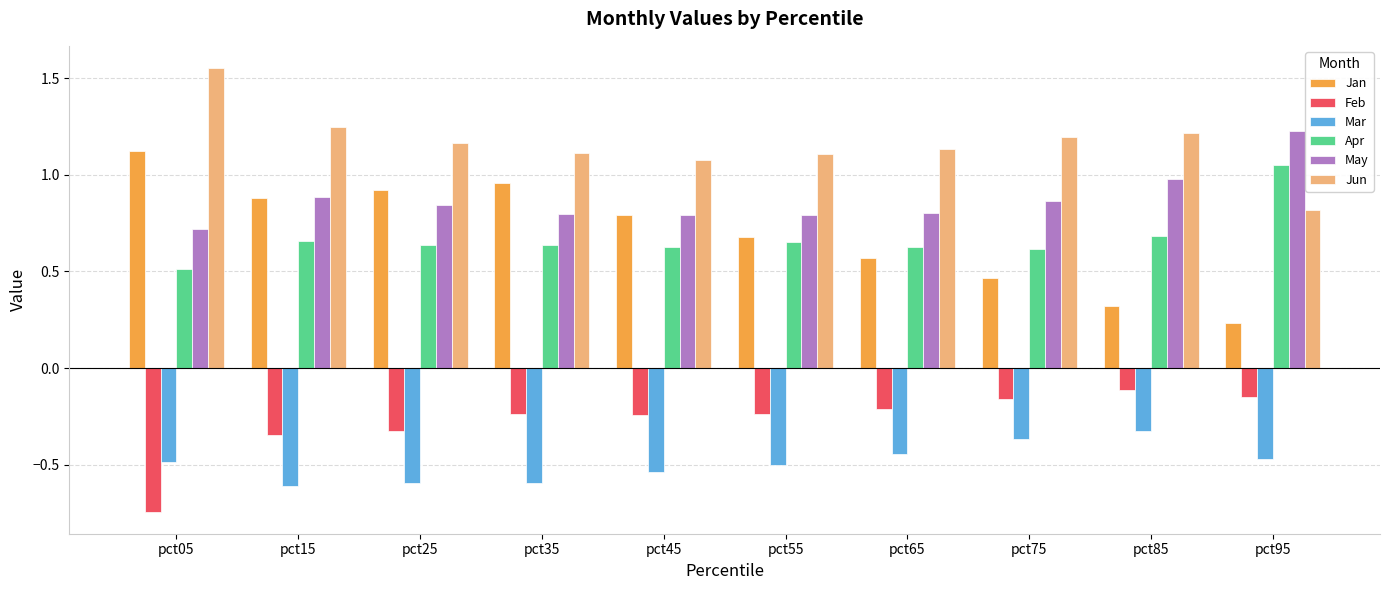

What is the value of the Mar bar at the 2nd from the left?

-0.6